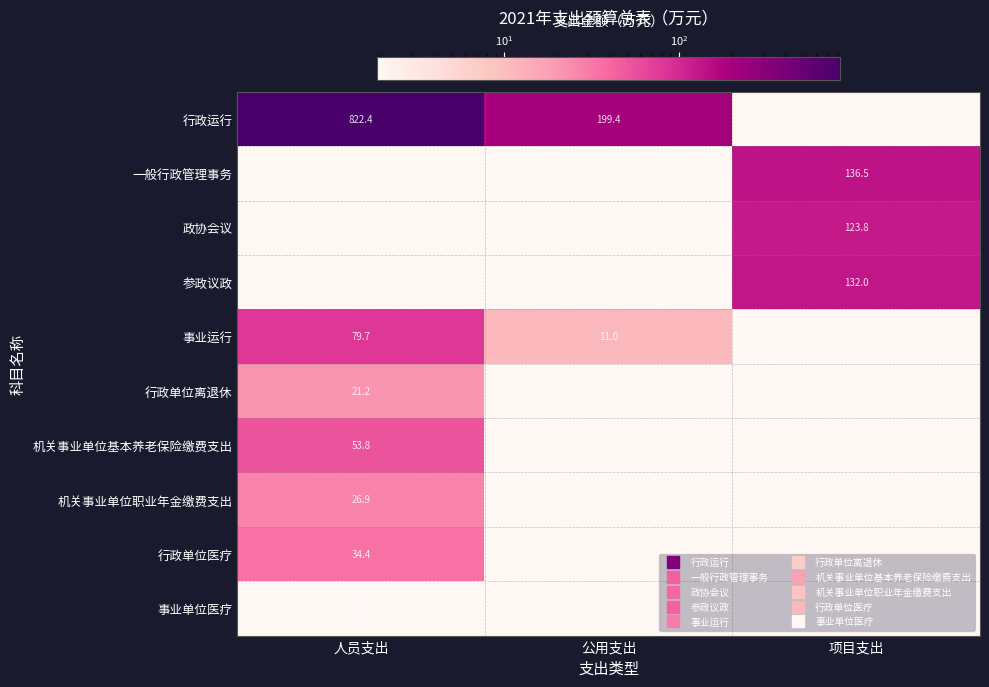

What is the sum of the 参政议政 values at 项目支出 and 人员支出?

132.0